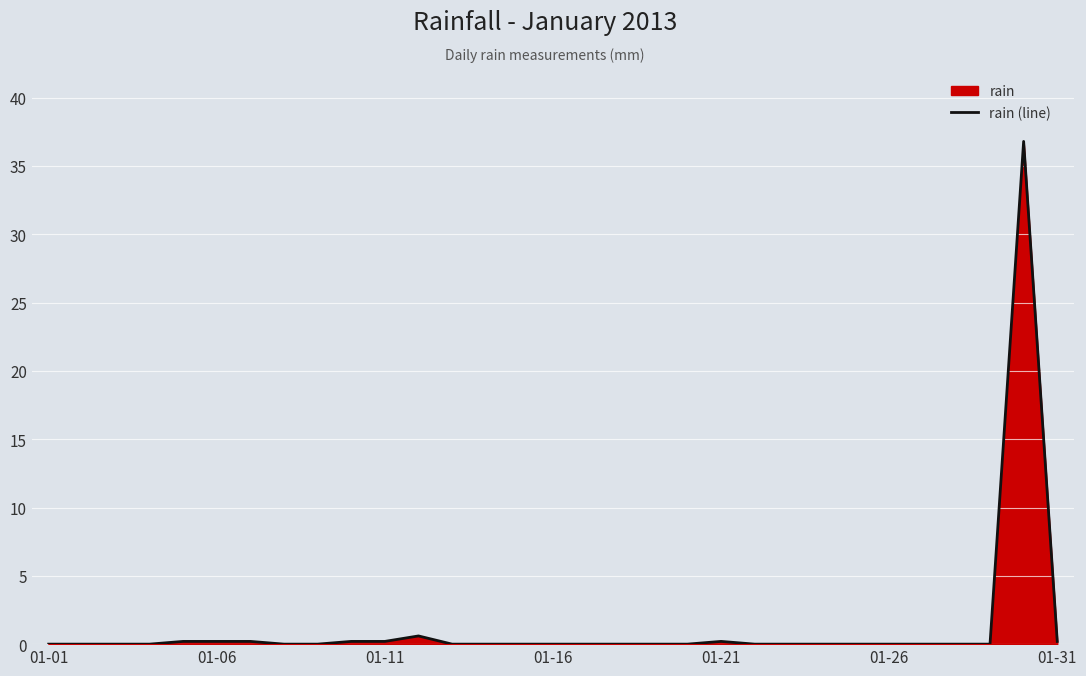

True or false: the data shows 0.2 at 01-11.

True